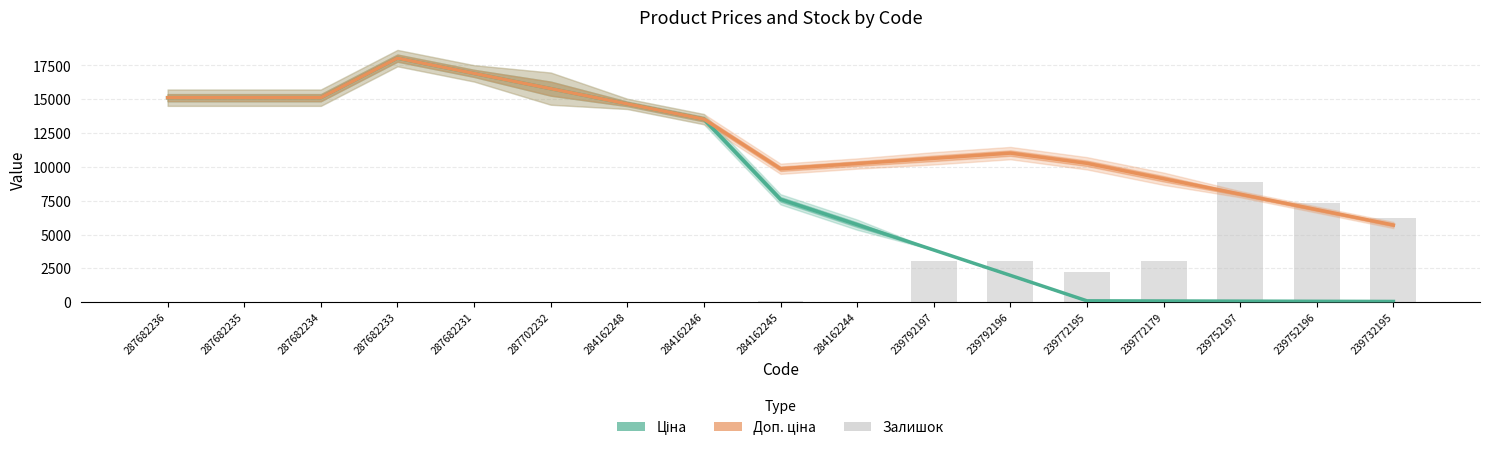

Is it true that Доп. ціна equals 3899.9 at 287702232?

False